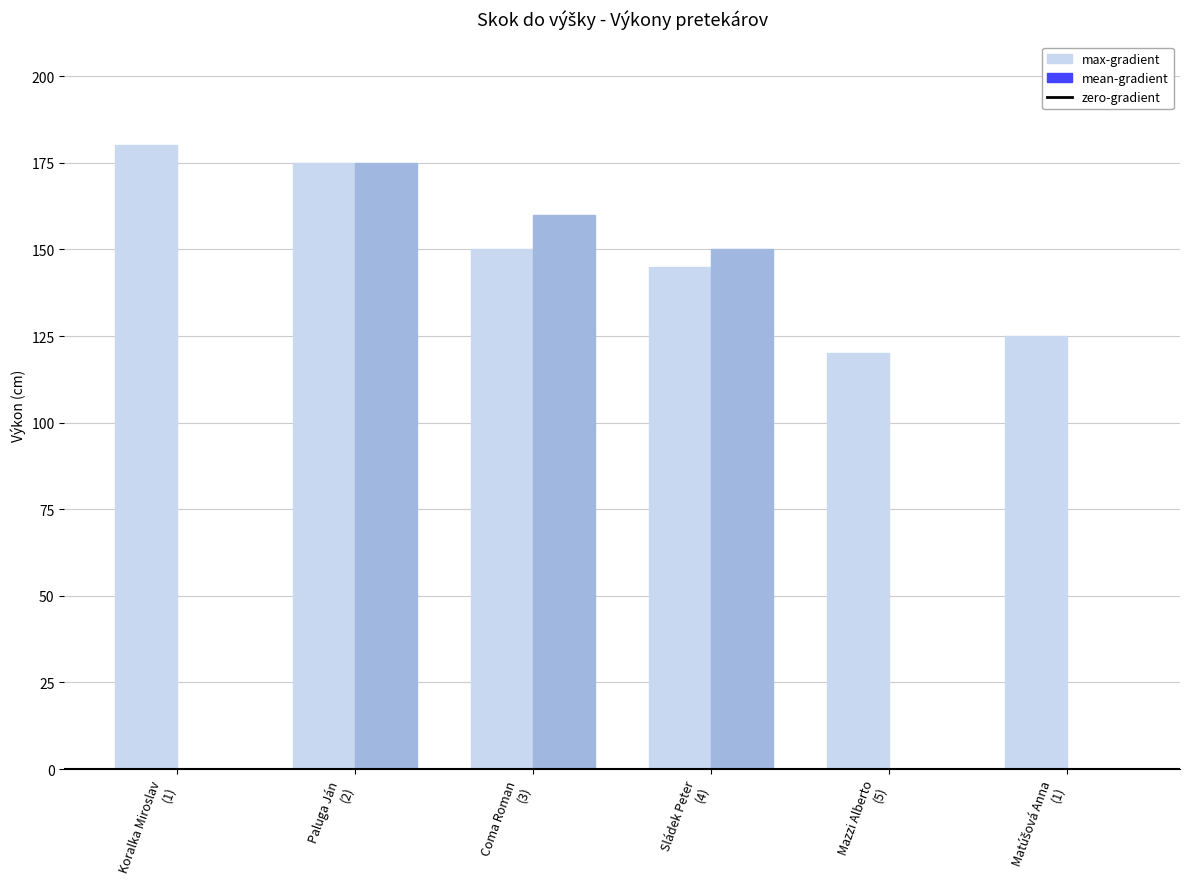

At which category is the sum across all series the highest?

Paluga Ján
(2)